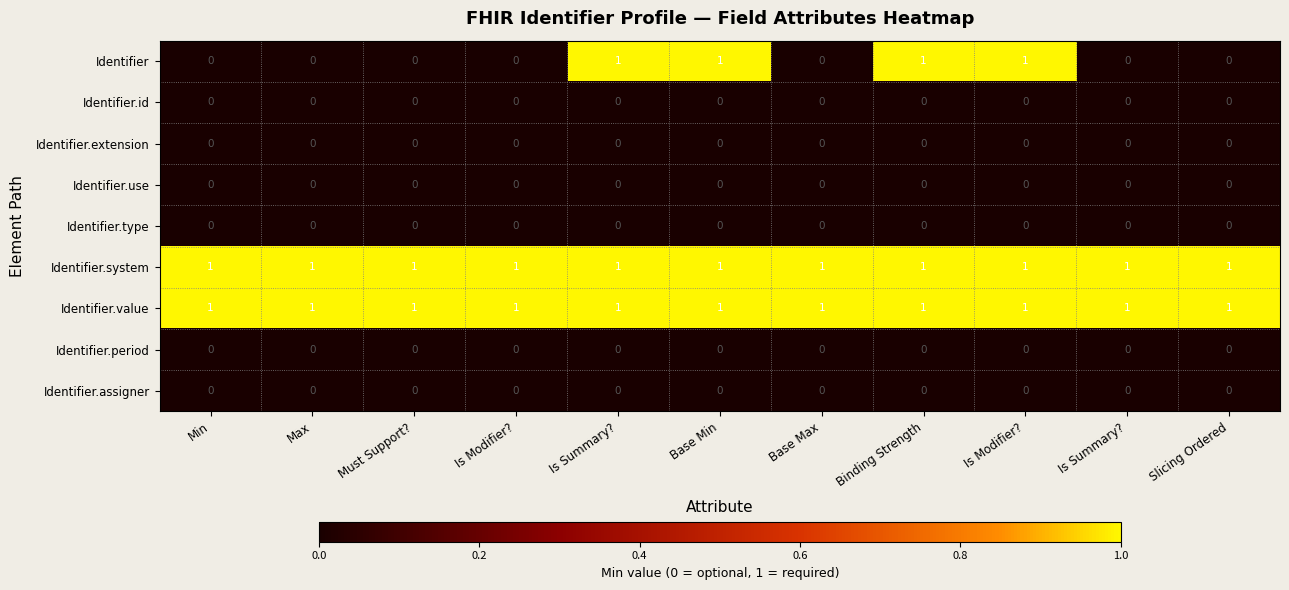

Which has a higher value, Is Modifier? or Base Min?

Base Min